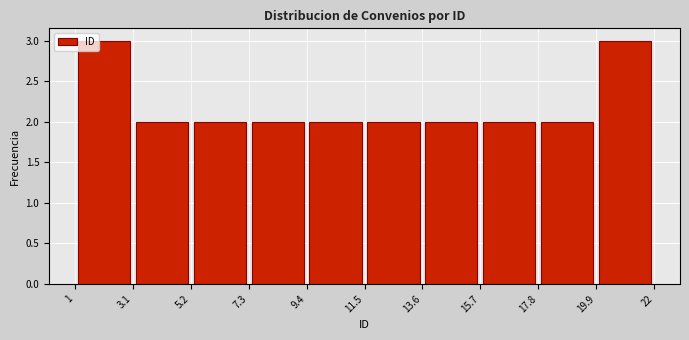

How tall is the bar that spans 19.9 to 22 on the x-axis? The values are not printed on the chart, so give them approximately, as read against the axis.

3